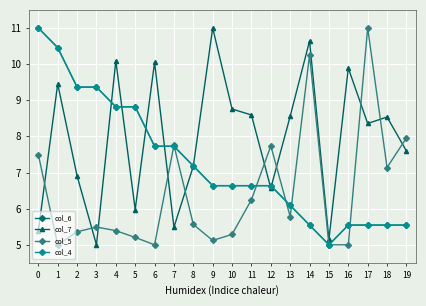

At which category is the sum across all series the highest?

1